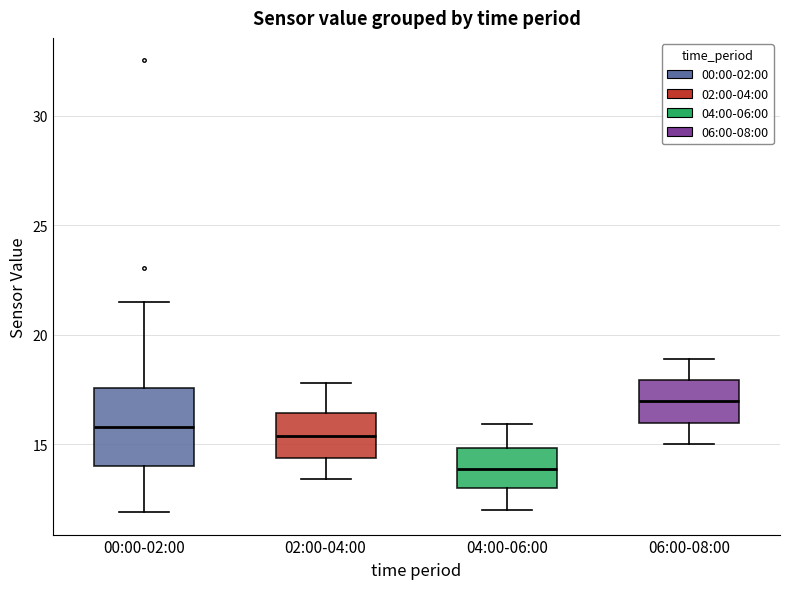

Reading left to right, read every box against the y-axis: the position of its median line, the range the box covers, and the ends of its whiskers. The values are not printed on the chart, so give them approximately, as read against the axis.

00:00-02:00: median 16.0, box 14.0 to 17.5, whiskers 12.0 to 21.5
02:00-04:00: median 15.5, box 14.5 to 16.5, whiskers 13.5 to 18.0
04:00-06:00: median 14.0, box 13.0 to 15.0, whiskers 12.0 to 16.0
06:00-08:00: median 17.0, box 16.0 to 18.0, whiskers 15.0 to 19.0